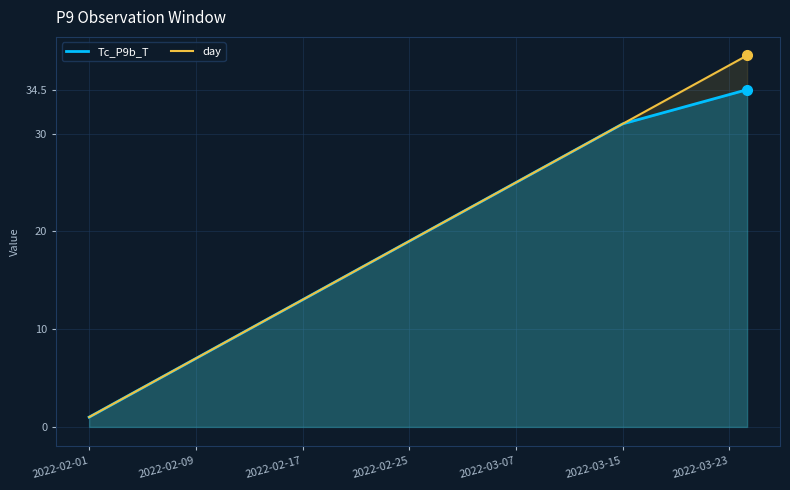

List the series in order of their peak value, lowest first.

Tc_P9b_T, day